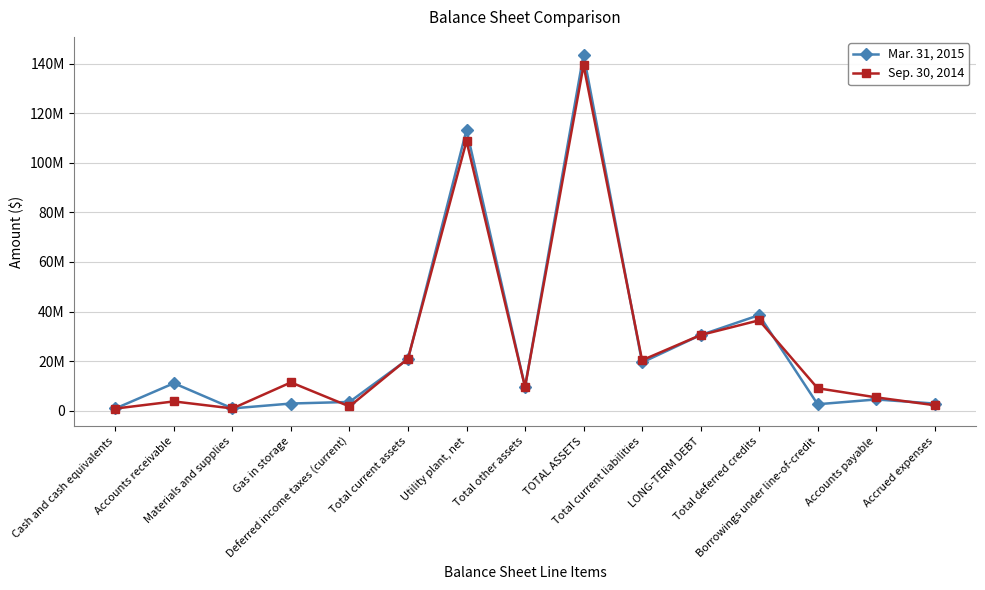

At how many categories does at least one series exceed 12777772?

6